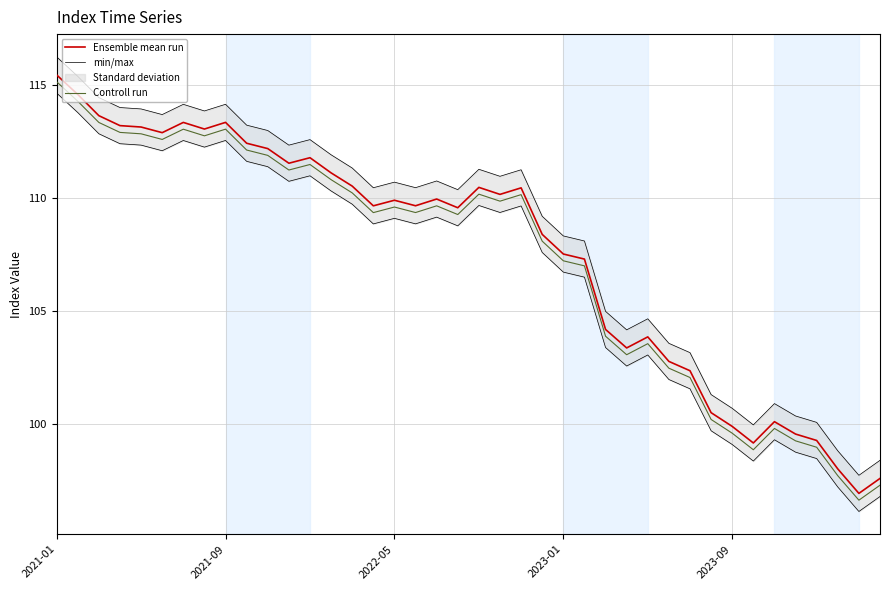

What is the difference between the Ensemble mean run values at 5 and 28?

9.0